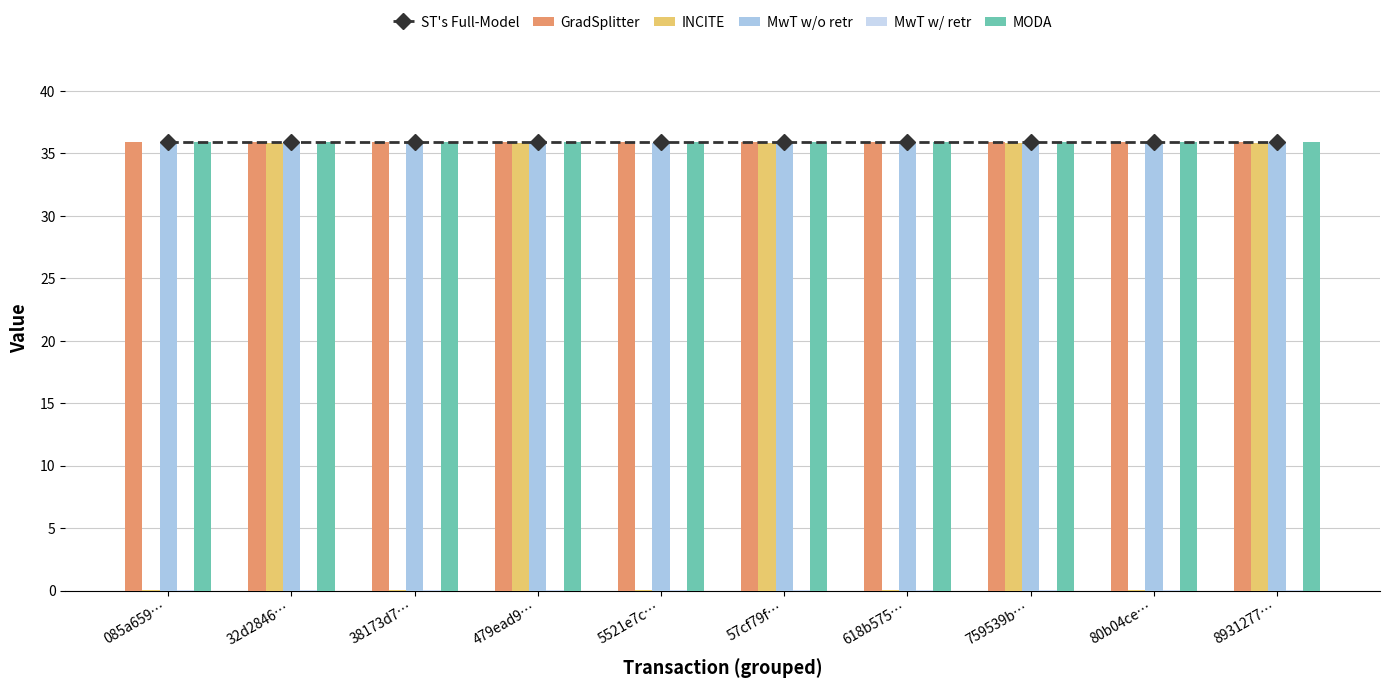

Which series has the largest total across all categories?

ST's Full-Model